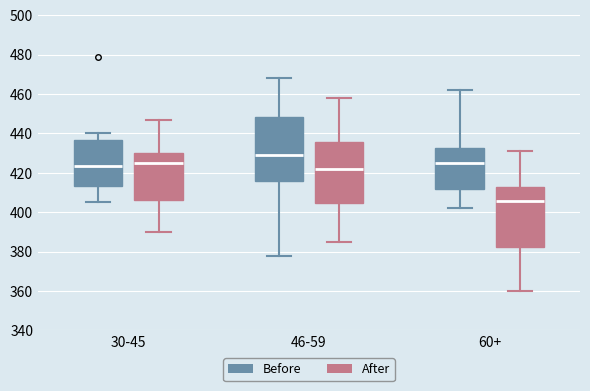

Reading left to right, transcribe this box plot: for each box, give where its median line is, the range the box spans, and where its two whiskers end, as read against the y-axis. The values are not printed on the chart, so give them approximately, as read against the axis.

30-45 (Before): median 424, box 414 to 436, whiskers 406 to 440
30-45 (After): median 426, box 406 to 430, whiskers 390 to 448
46-59 (Before): median 430, box 416 to 448, whiskers 378 to 468
46-59 (After): median 422, box 404 to 436, whiskers 386 to 458
60+ (Before): median 426, box 412 to 432, whiskers 402 to 462
60+ (After): median 406, box 382 to 414, whiskers 360 to 432